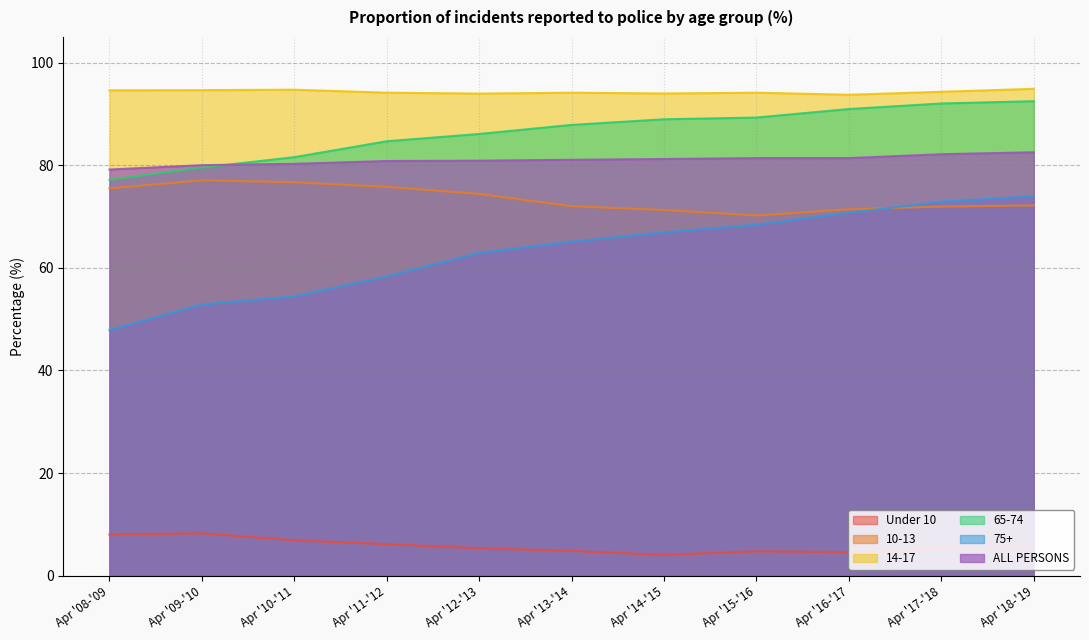

Between Apr '13-'14 and Apr '18-'19, which is larger?

Apr '18-'19